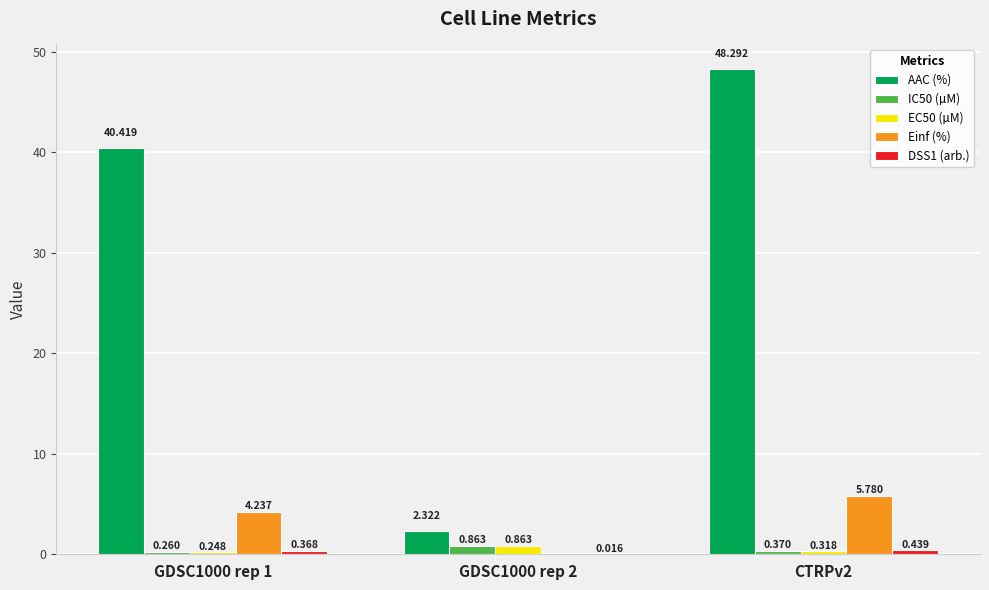

At which category is the sum across all series the highest?

CTRPv2